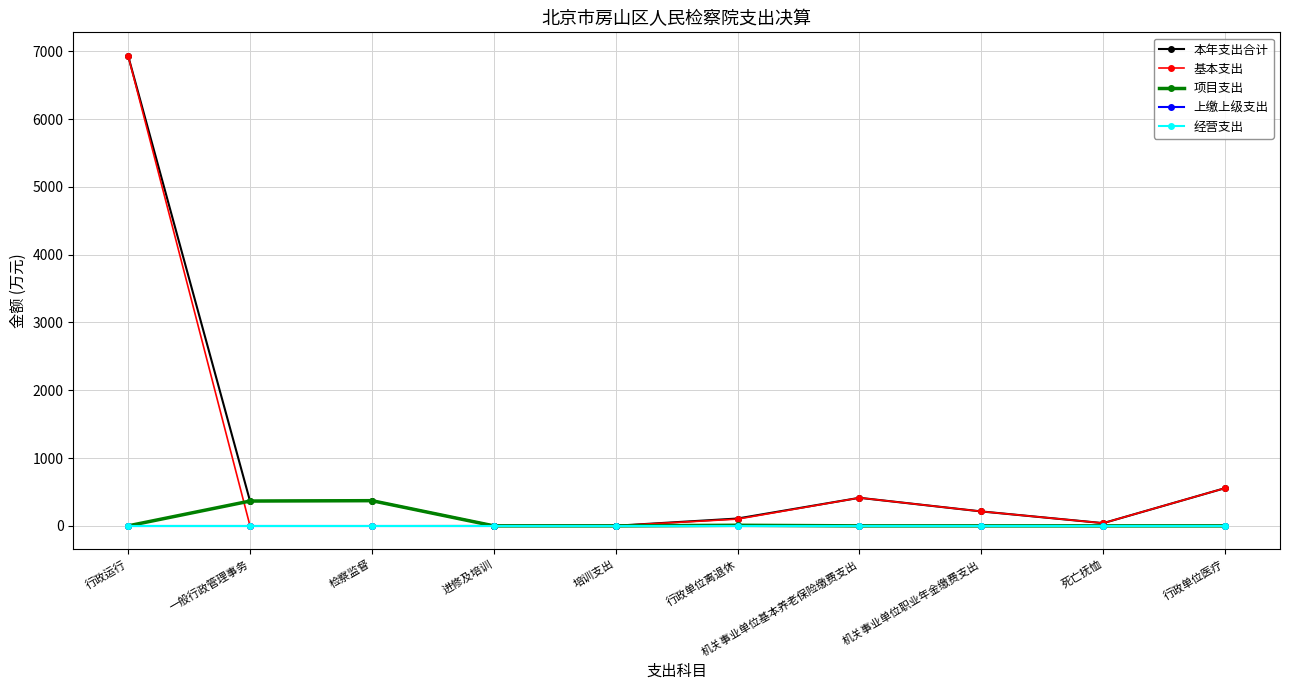

What is the difference between the 本年支出合计 values at 机关事业单位职业年金缴费支出 and 培训支出?

211.1